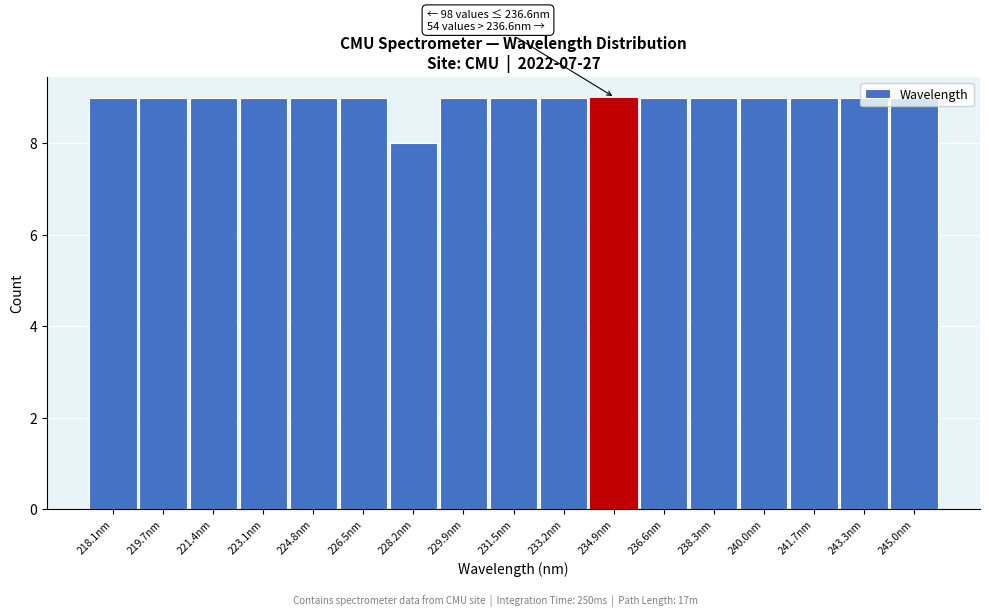

Approximately how many times larger is the value at 238.3nm compared to 233.2nm?

1.0